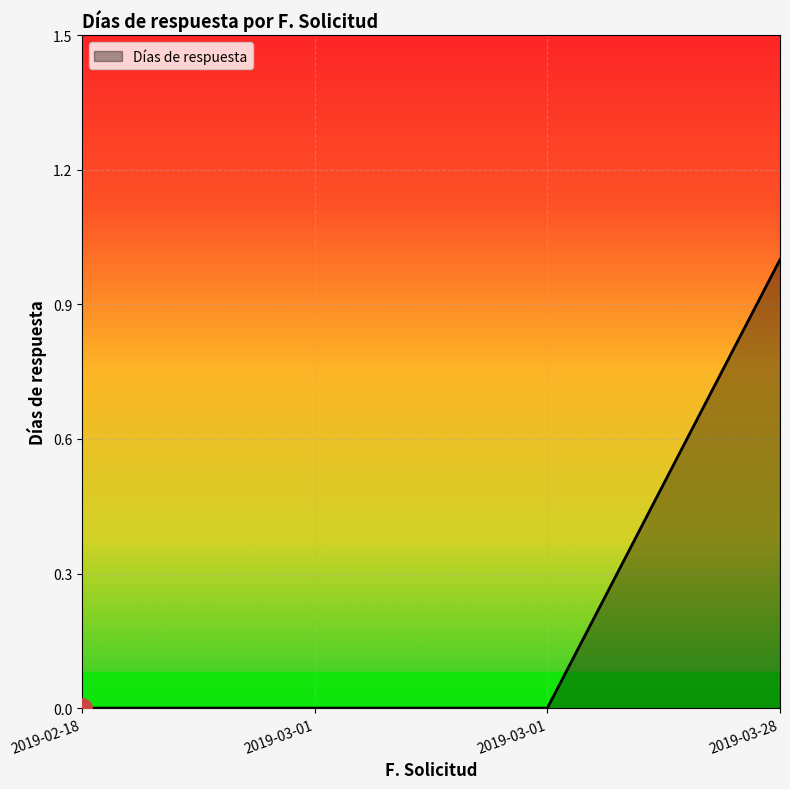

Count the number of categories in the chart.

4